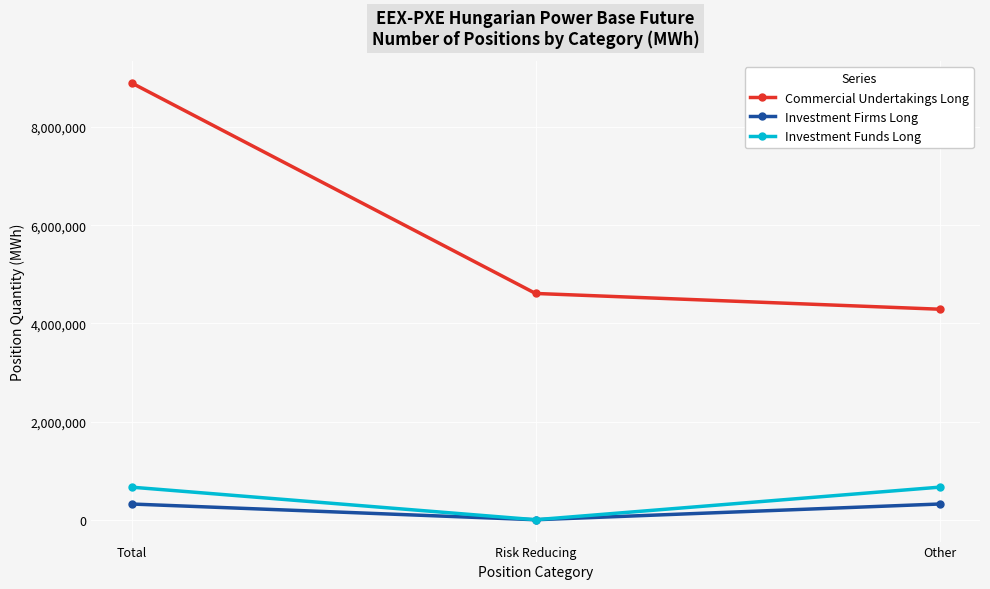

What position from the left is Other?

3